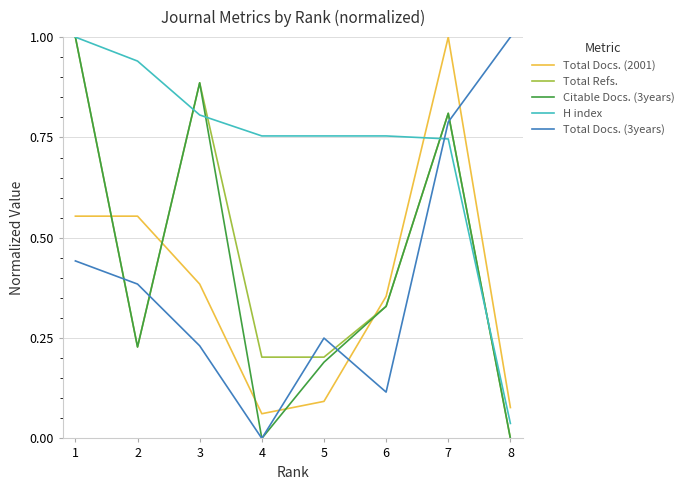

How many lines are shown in the chart?

5